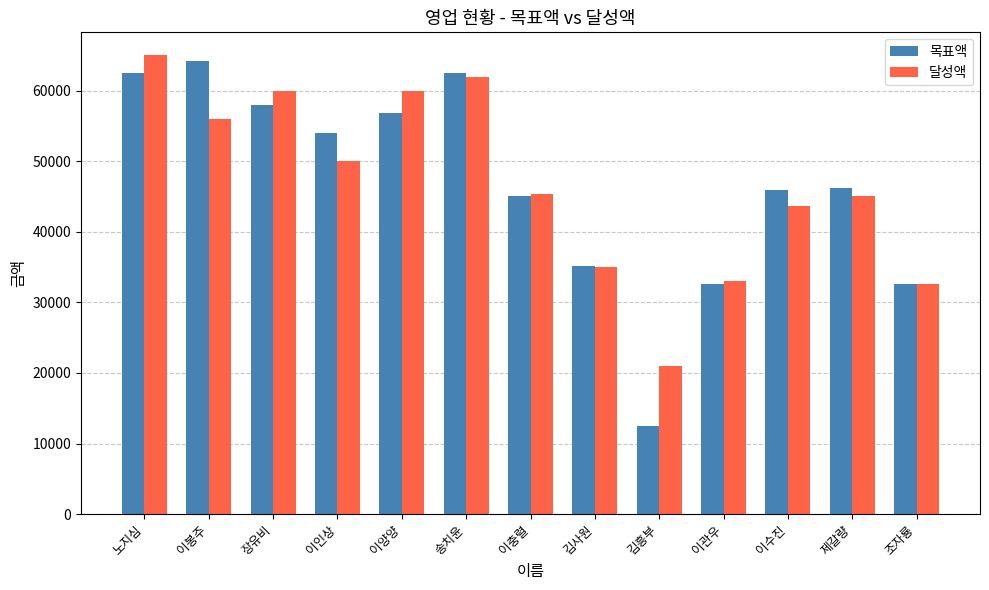

Which category has the lowest value in the 달성액 series?

김흥부